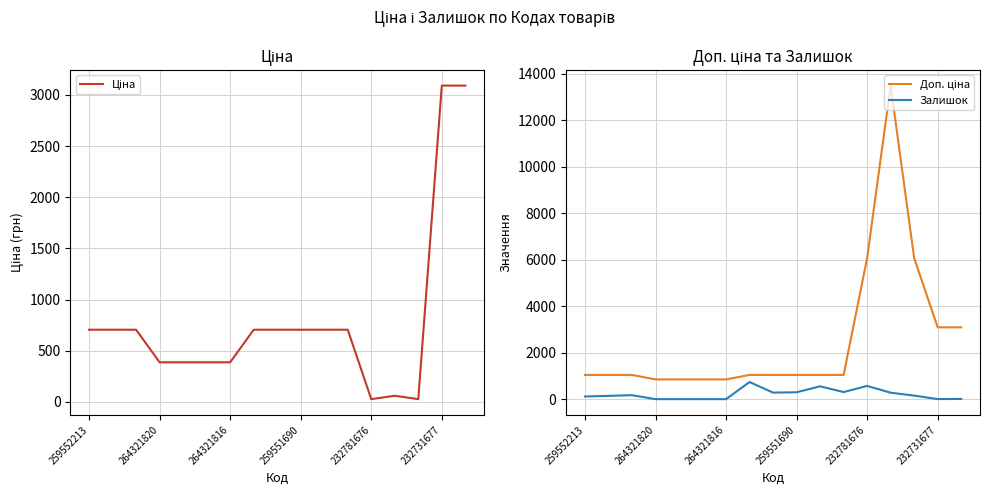

What is the highest value of the Залишок series?

737.0